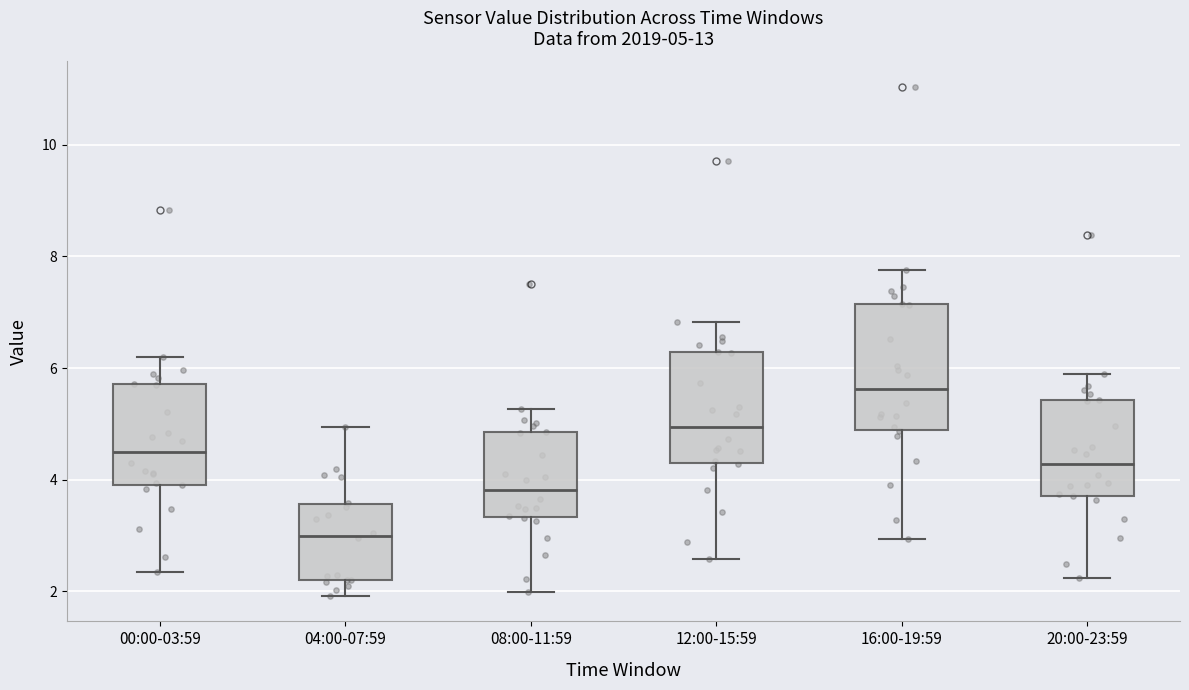

Comparing the boxes themselves (not the whiskers), which one is the tallest?

16:00-19:59